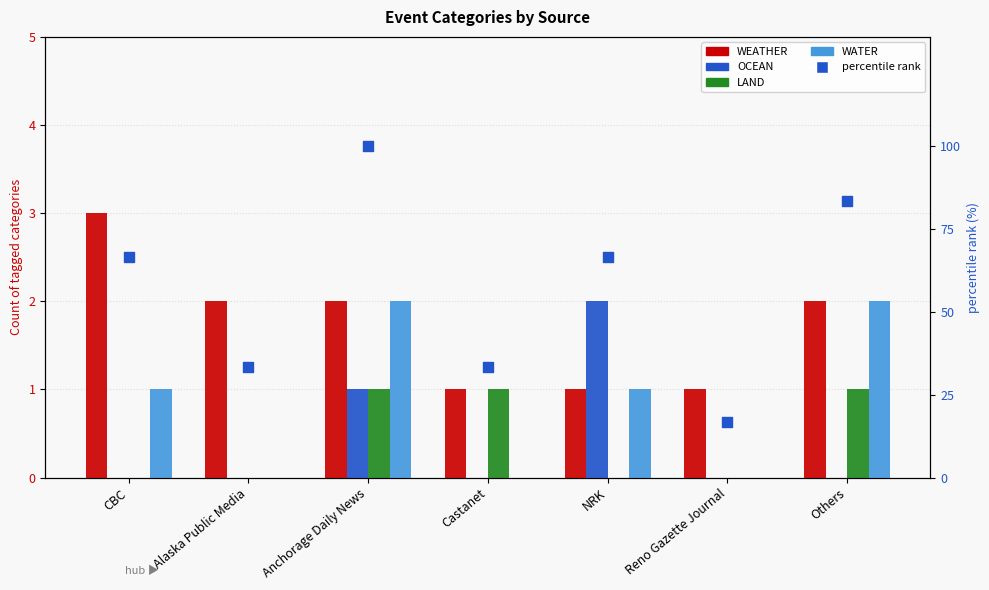

Which series has the largest total across all categories?

percentile rank